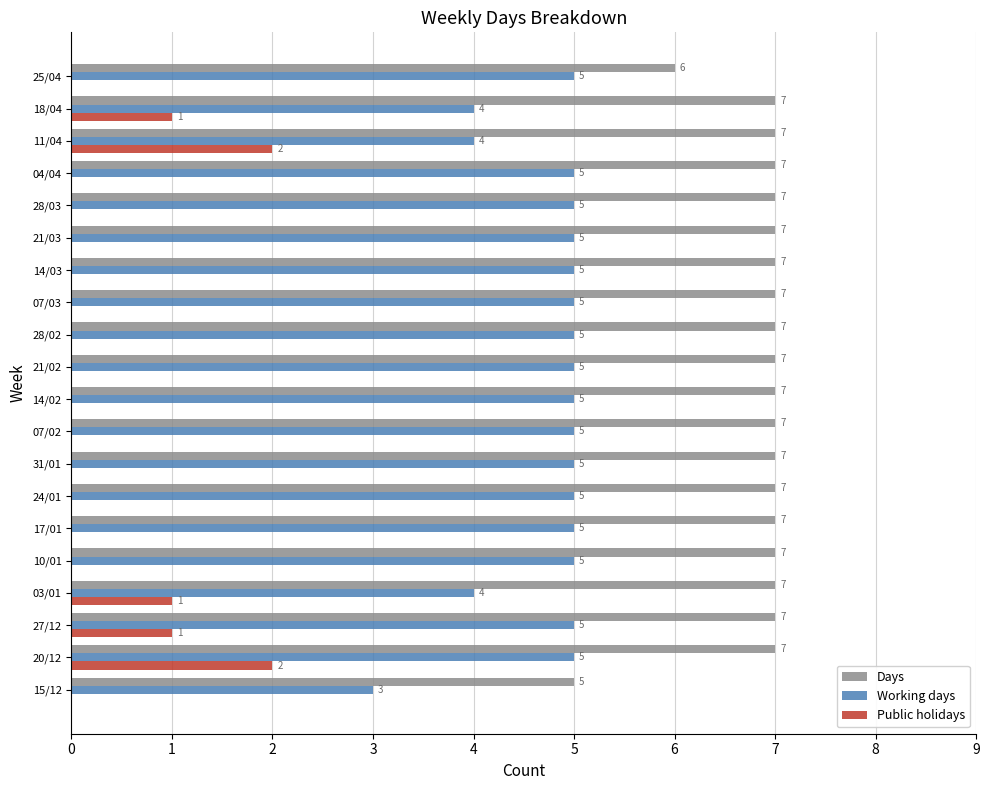

The value of Public holidays at 27/12 is 0. True or false?

False